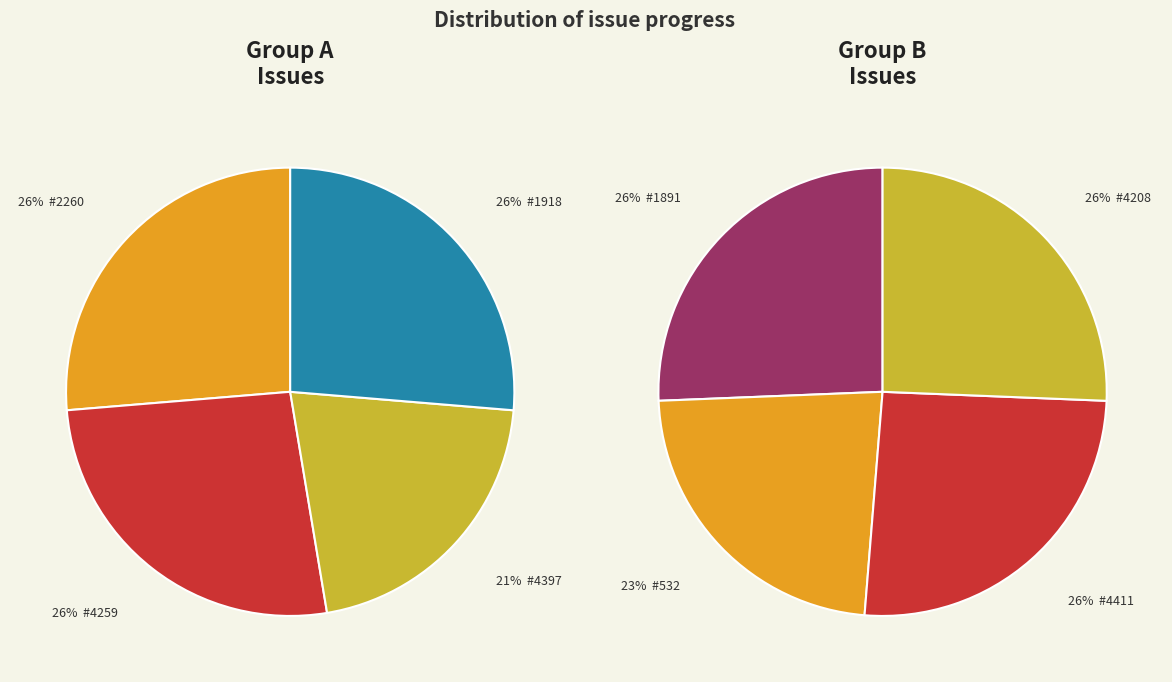

Does 4259 represent more than half of the total?

No